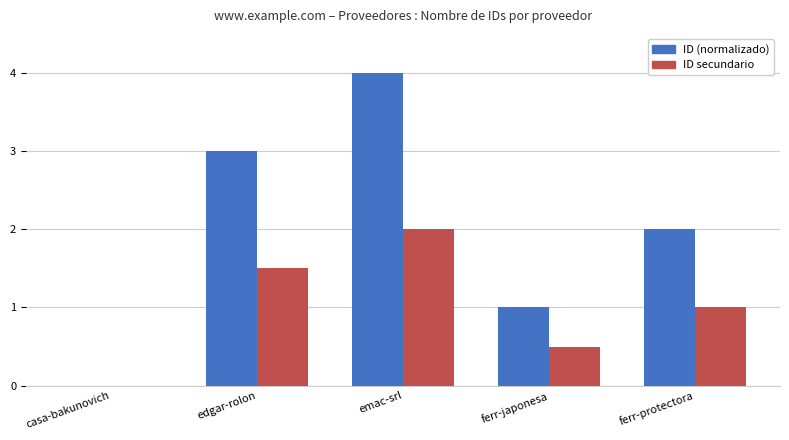

Is it true that ID (normalizado) equals 2.3 at emac-srl?

False